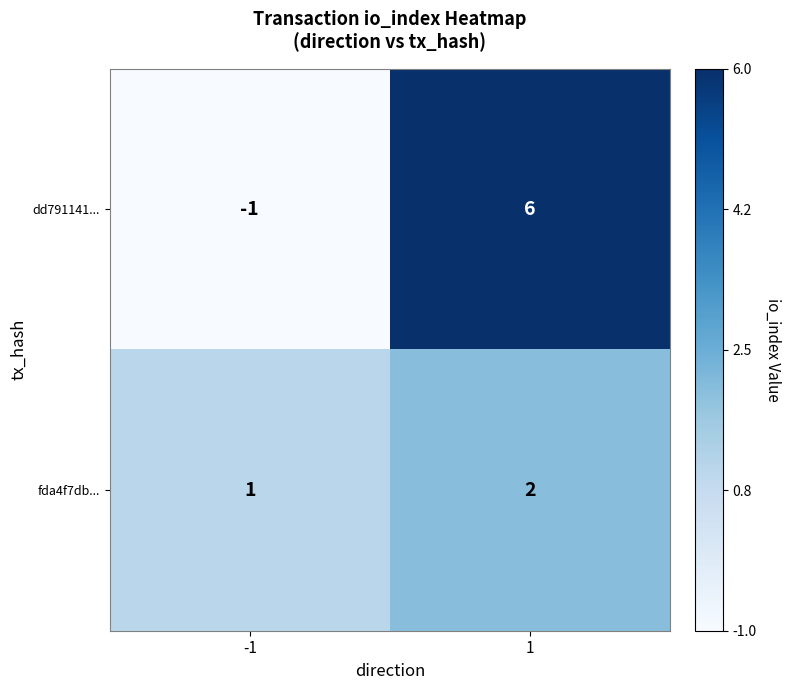

What value does the dd791141... series have at 1?

6